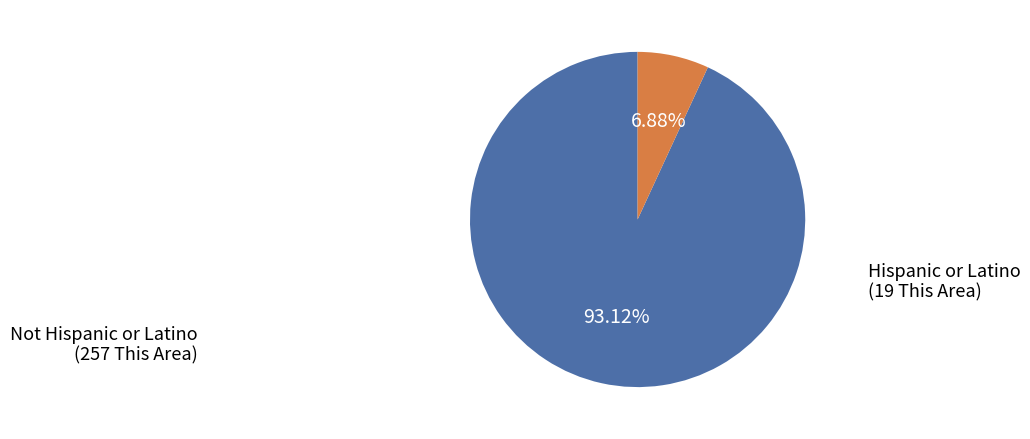

Is there any slice that represents more than half of the pie?

Yes